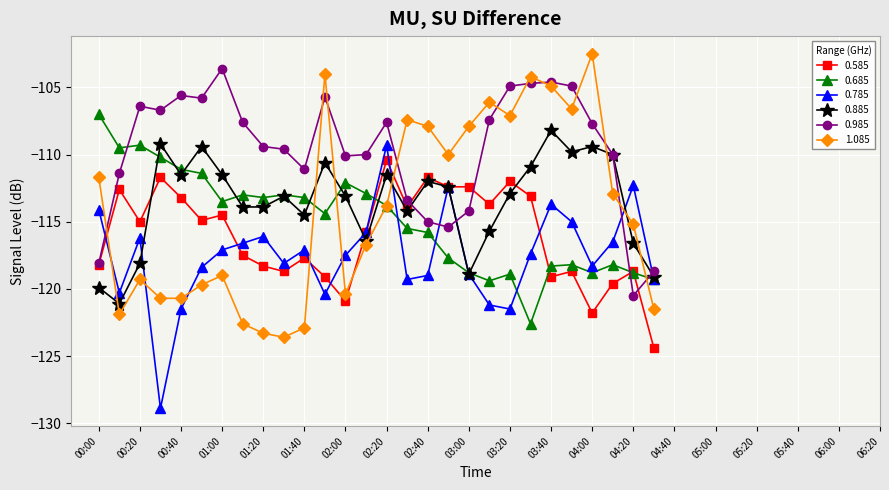

Is this an area chart (filled region under the line)?

No